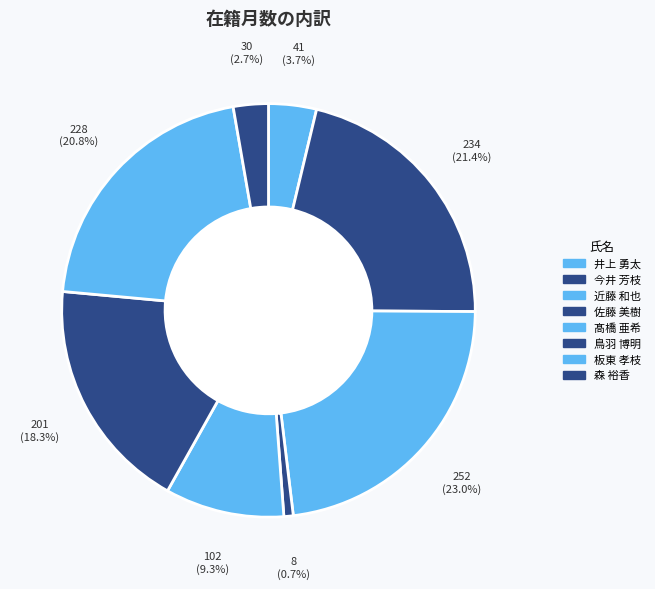

Is it true that 鳥羽 博明 is 30% of the pie?

False